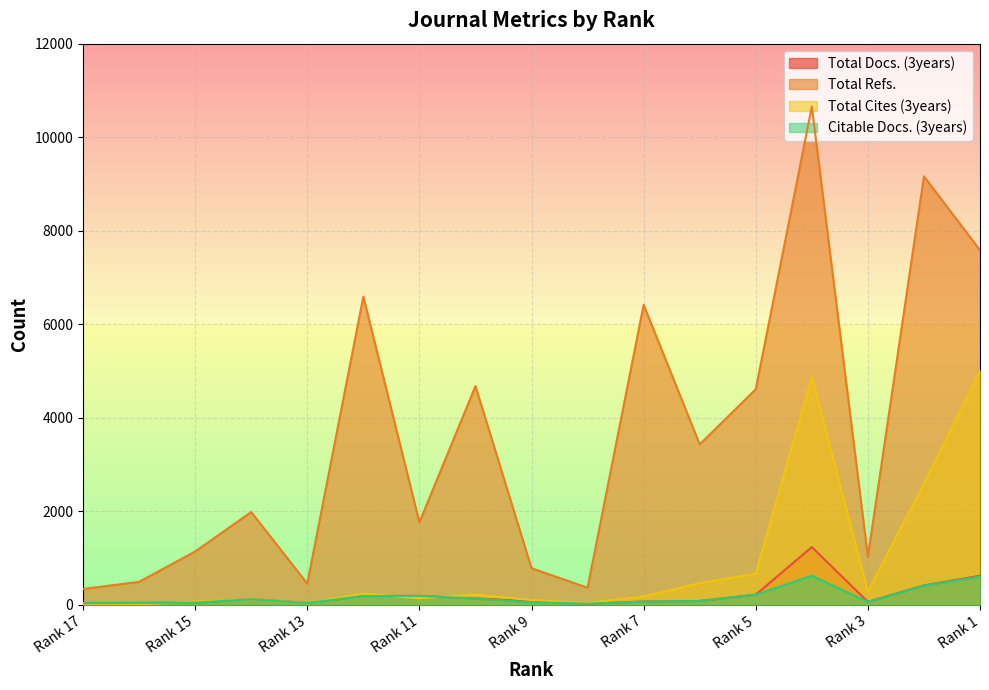

Between which two adjacent categories do Total Cites (3years) and Total Docs. (3years) first intersect?

Rank 16 and Rank 15